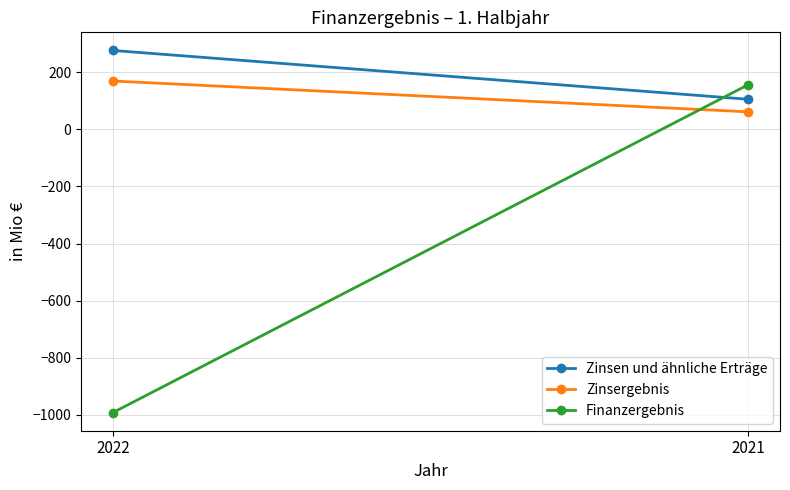

List the labels in order of Finanzergebnis value, largest first.

2021, 2022